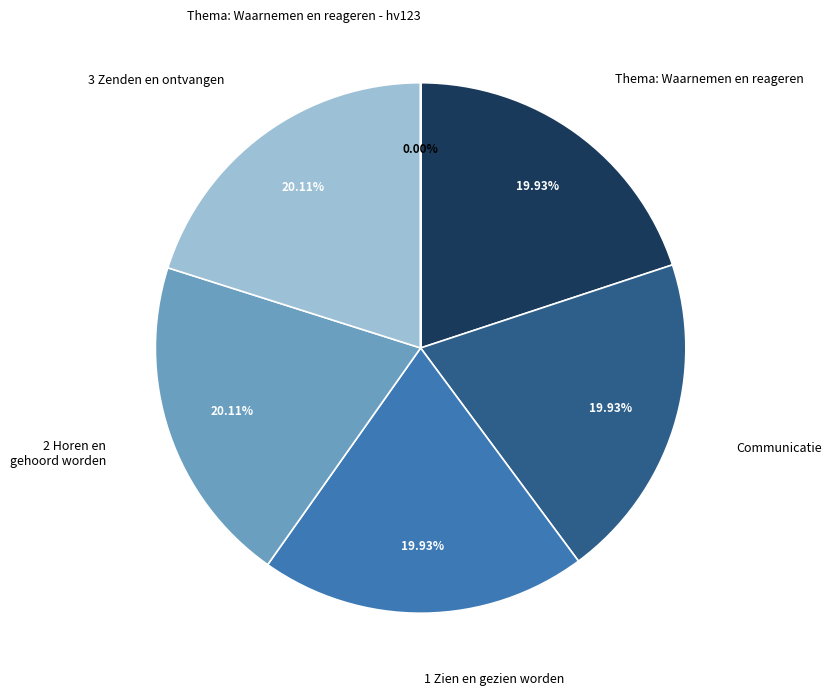

Is there a majority slice in this chart?

No